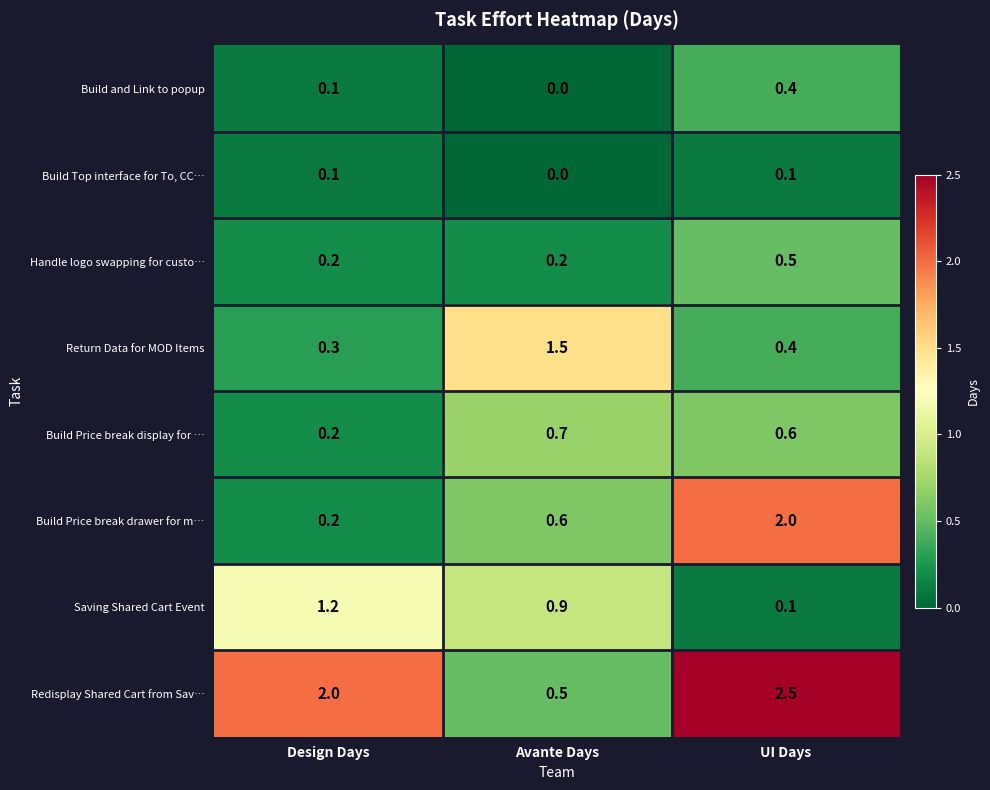

Which series has the largest total across all categories?

Redisplay Shared Cart from Sav…